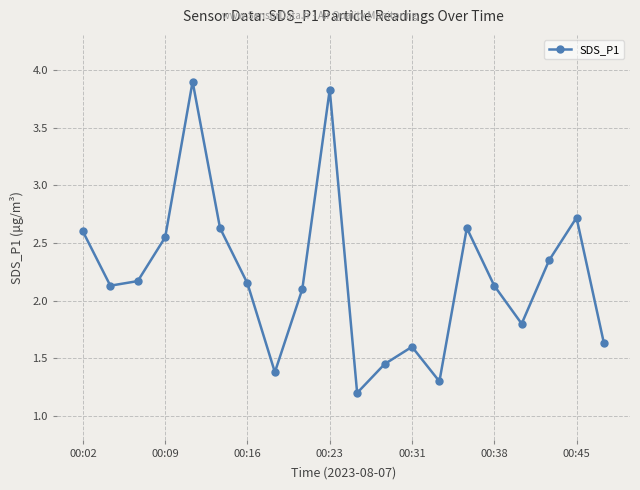

True or false: the data has more than 0 interior local peaks.

True